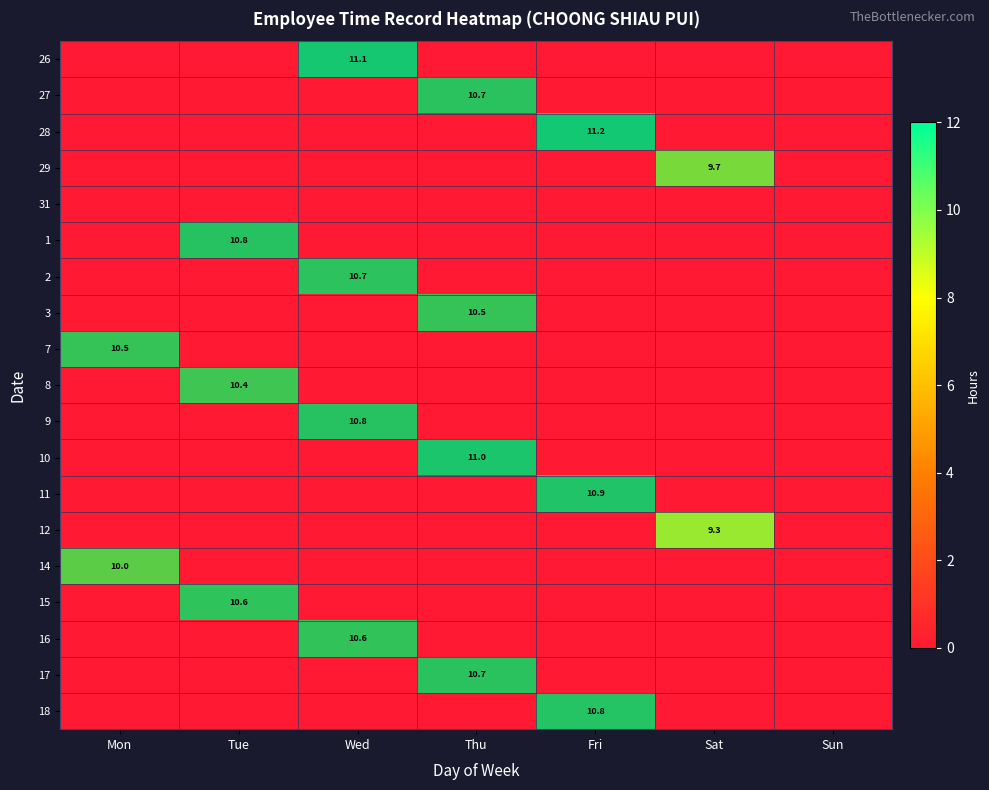

Is the value of 18 at Fri greater than the value of 12 at Wed?

No